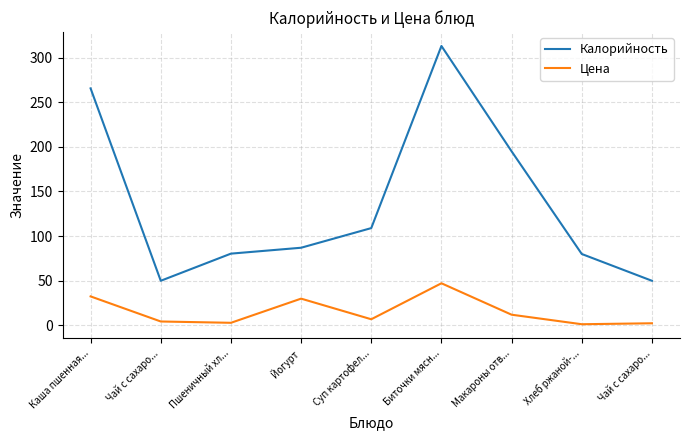

What is the total value across all series at Хлеб ржаной-...?

81.3